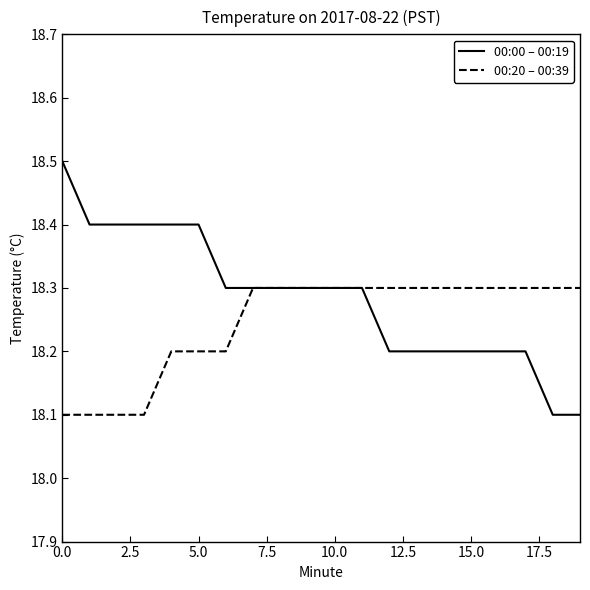

List the series in order of their overall mean, highest first.

00:00 – 00:19, 00:20 – 00:39